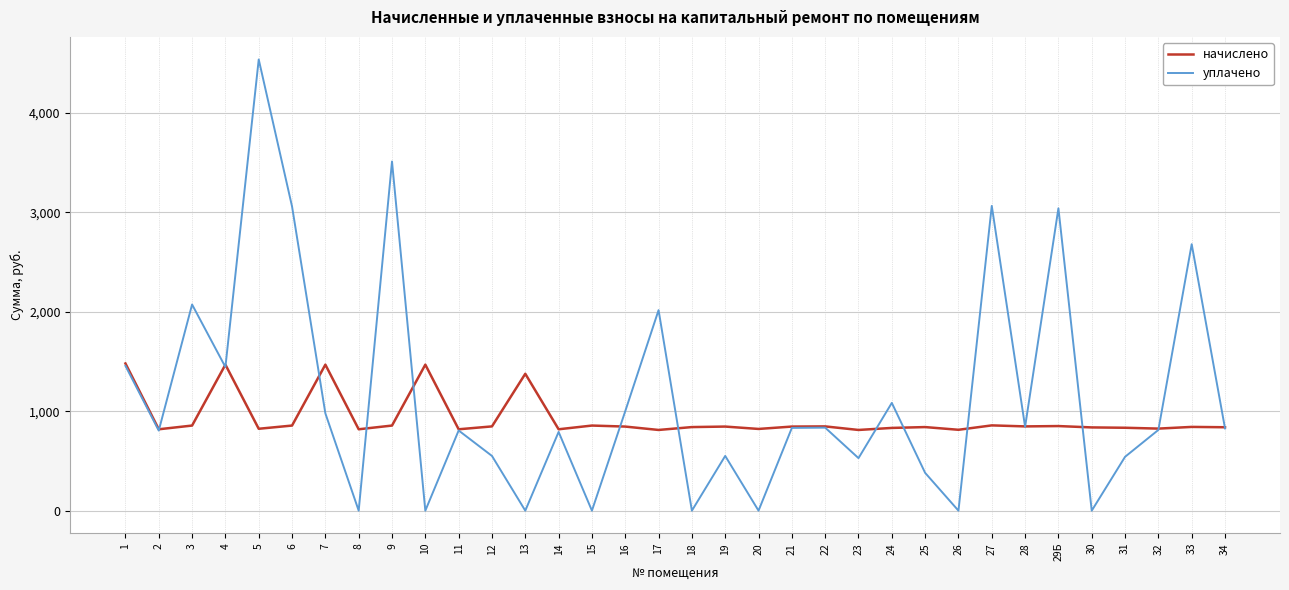

At which category is the sum across all series the highest?

5